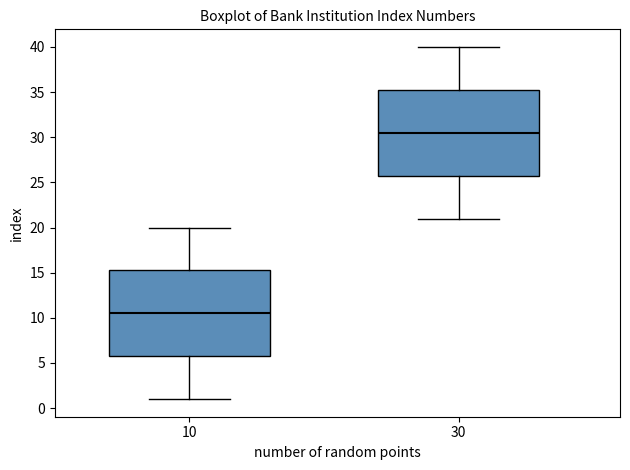

Which box has the lowest median line?

10